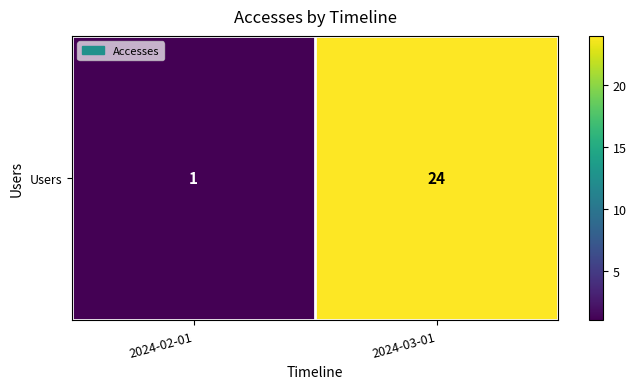

Reading right to left, extract all data points from this chart.

24	1